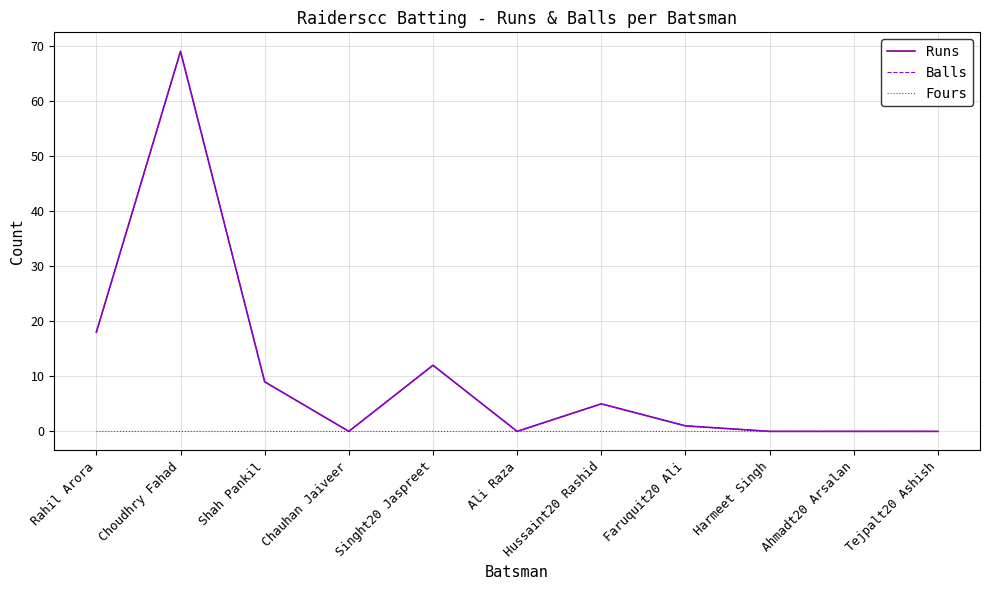

Between Choudhry Fahad and Ahmadt20 Arsalan, which is larger?

Choudhry Fahad